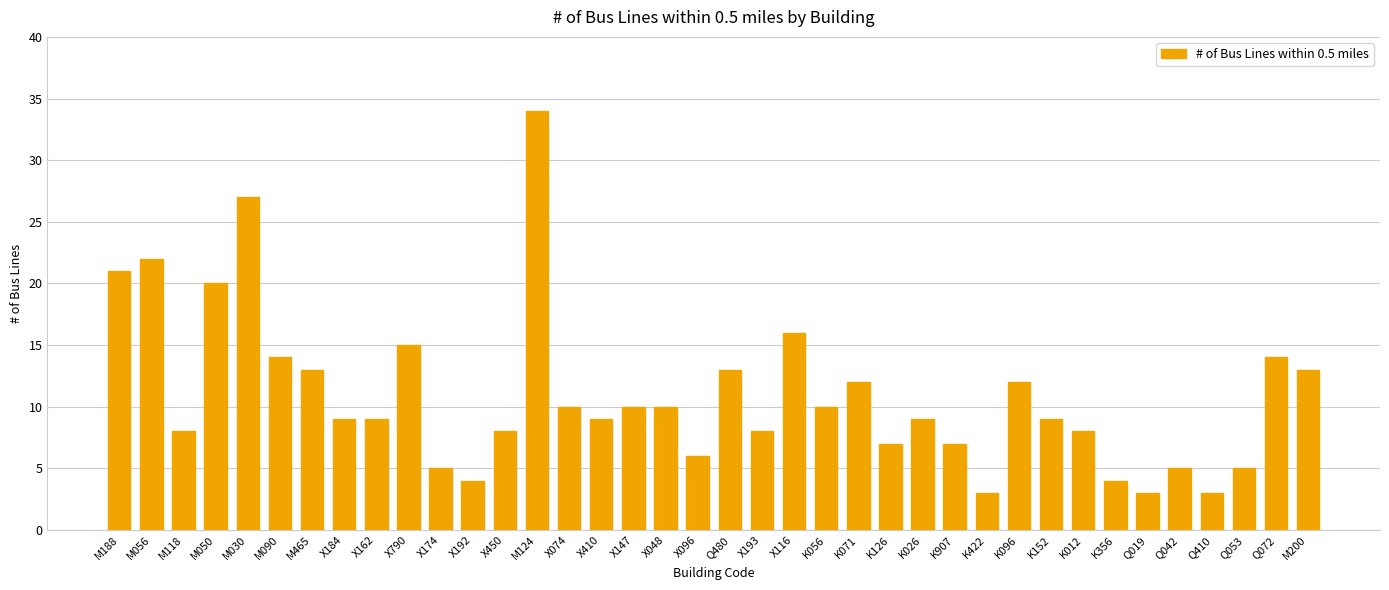

How many data points does each series have?

38